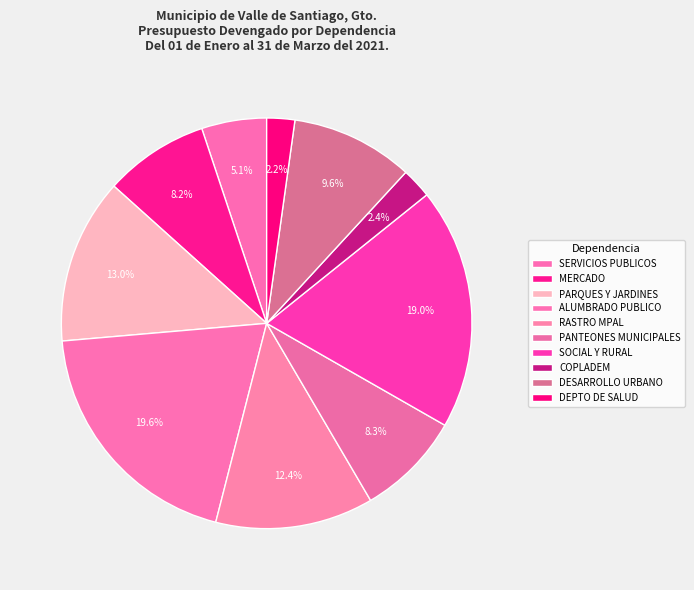

Does any single category account for the majority?

No